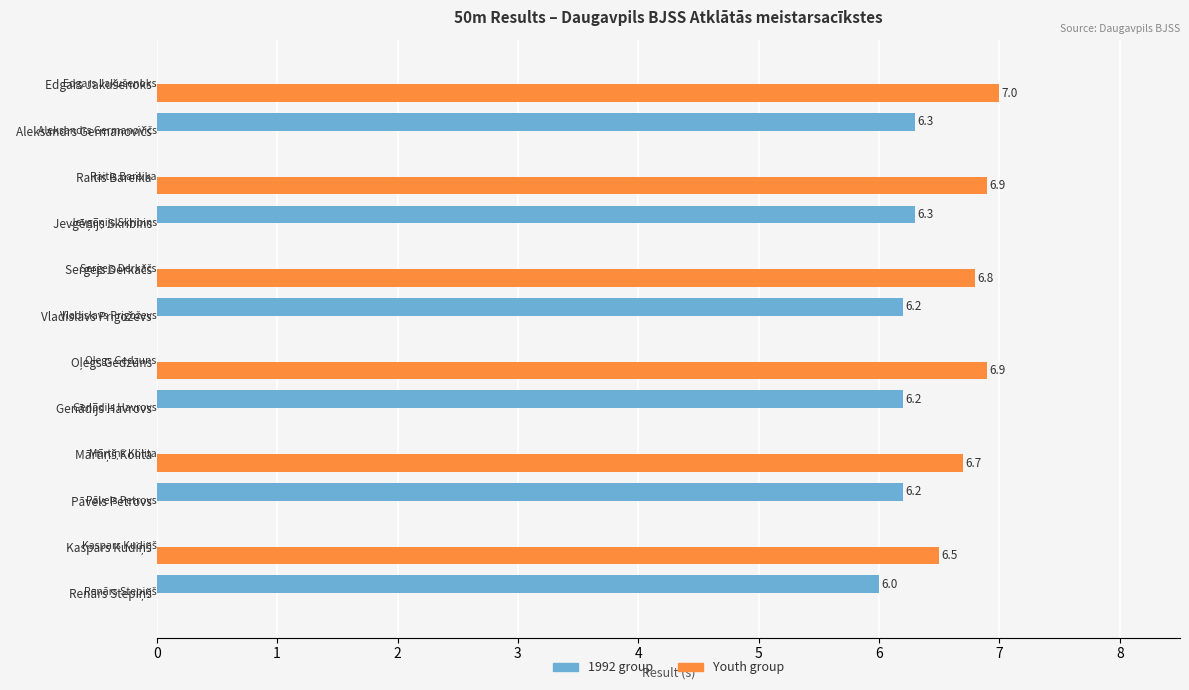

What is the maximum value shown in the chart?

7.0